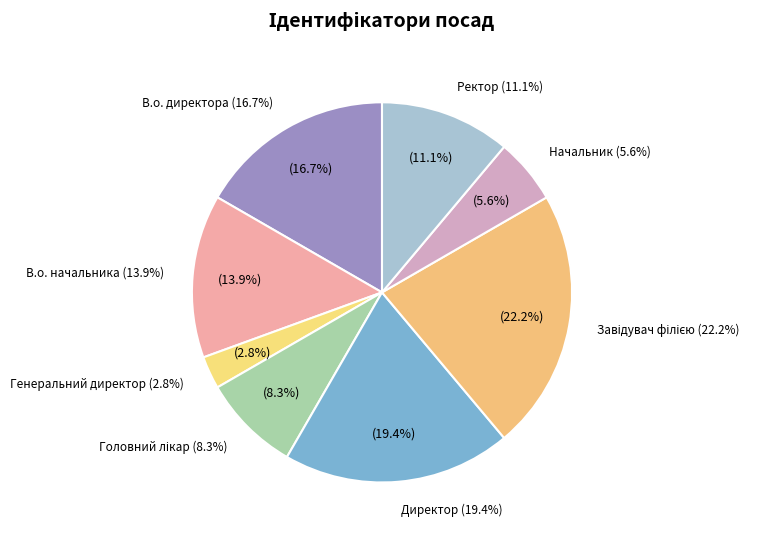

Rank the categories by value from lowest to highest.

Генеральний директор, Начальник, Головний лікар, Ректор, В.о. начальника, В.о. директора, Директор, Завідувач філією